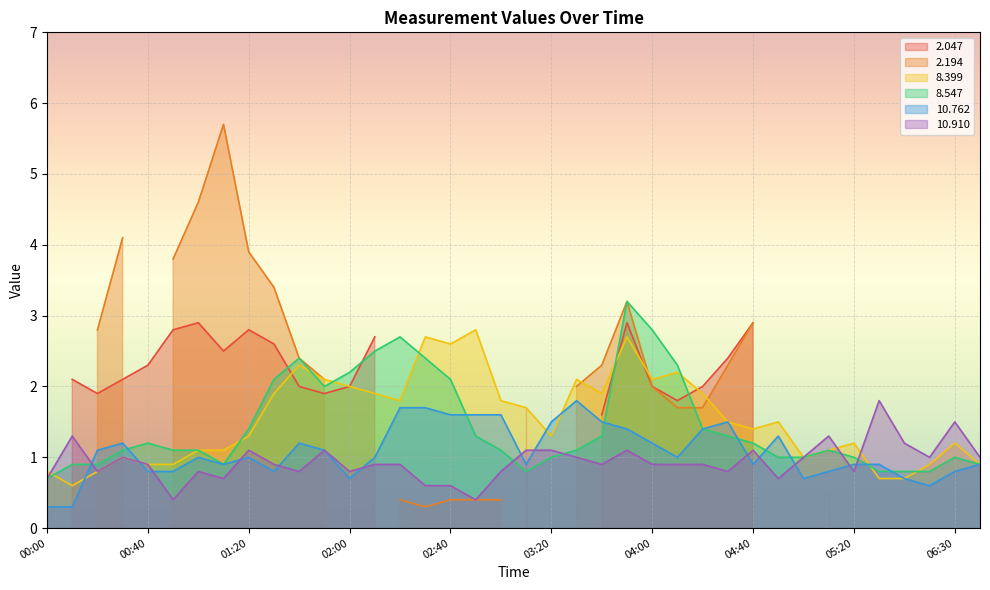

What is the difference between the highest and lowest values at 02:00?

1.5